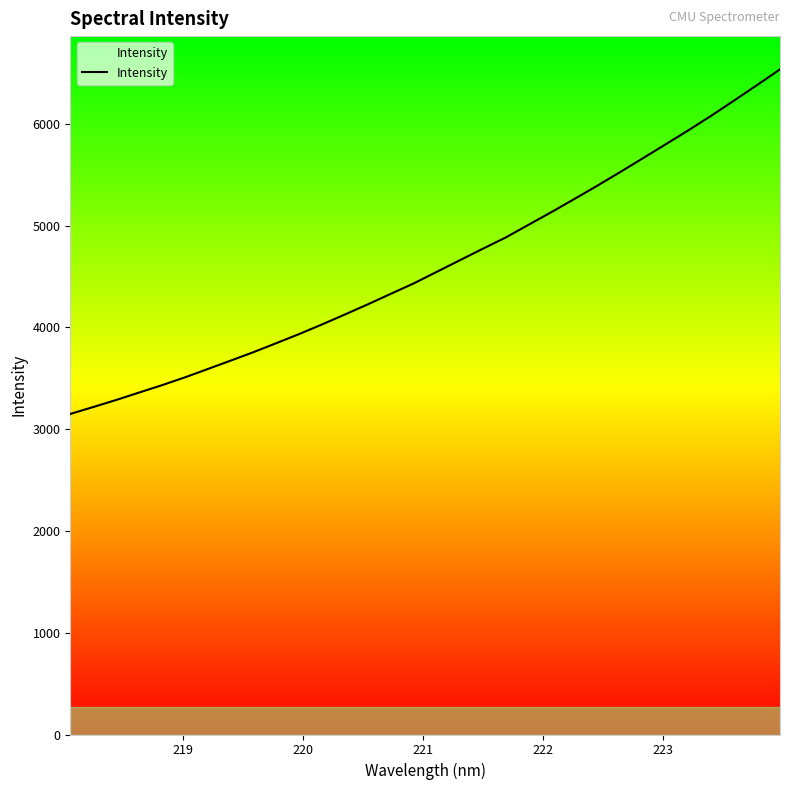

What is the difference between the maximum and minimum values?

3385.5